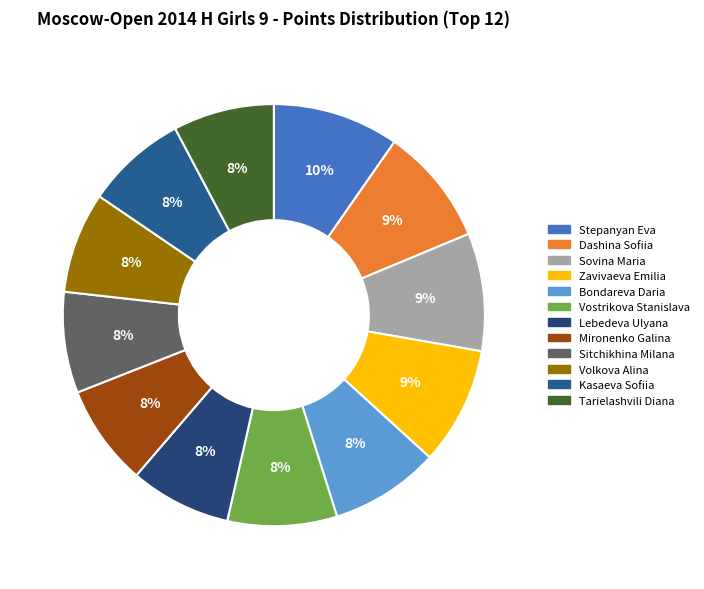

To the nearest percent, what is the difference between the largest and smallest slice percentages?

2%